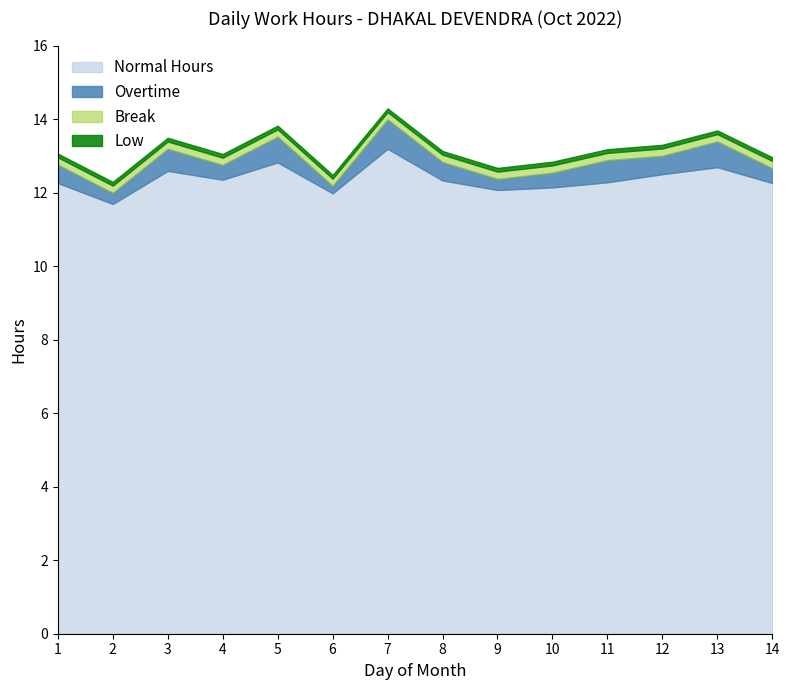

Which series changed the most between 7 and 14?

Normal Hours